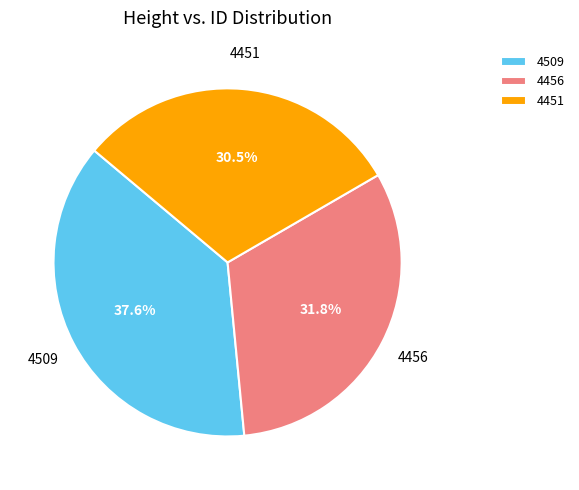

To the nearest percent, what percentage of the pie is 4509?

38%